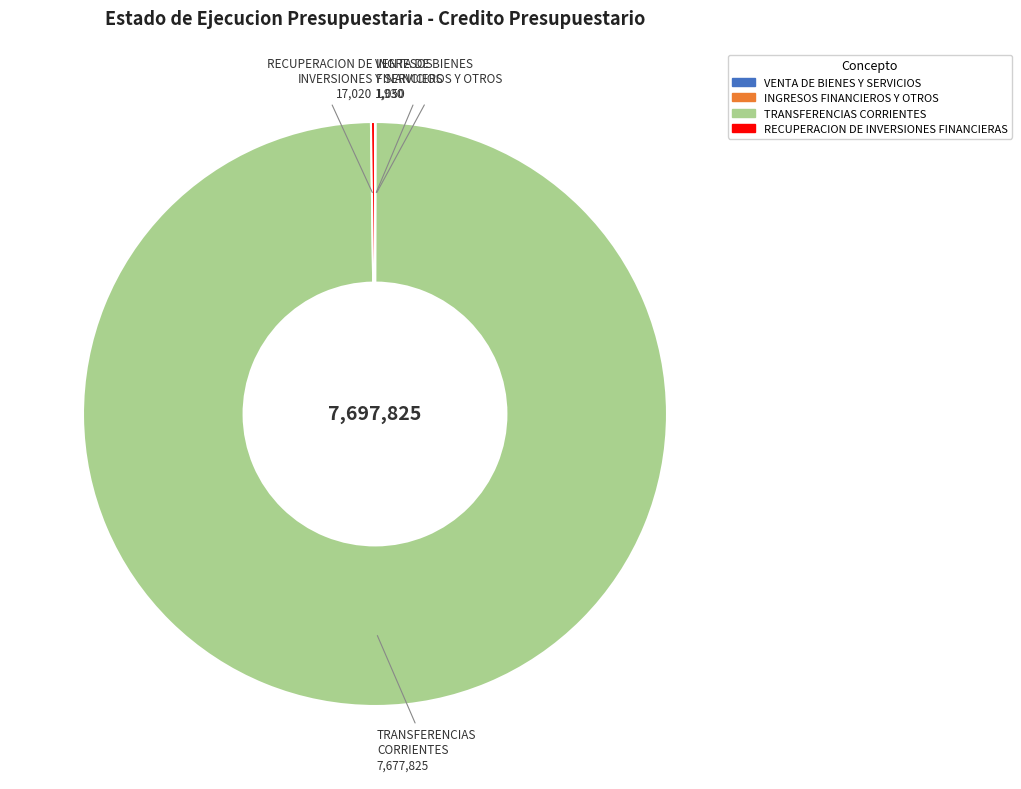

Is it true that TRANSFERENCIAS CORRIENTES is 100% of the pie?

True